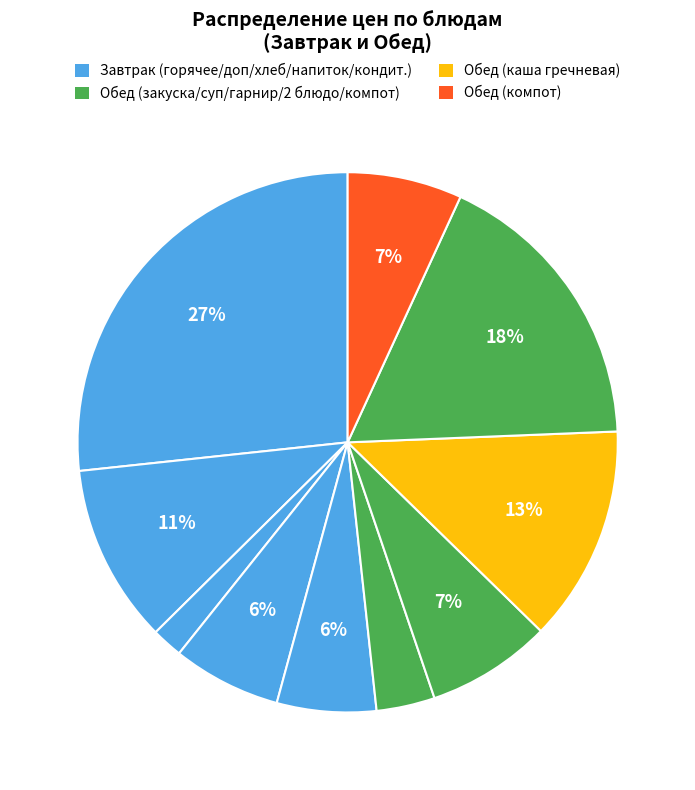

How many slices are in this pie chart?

10